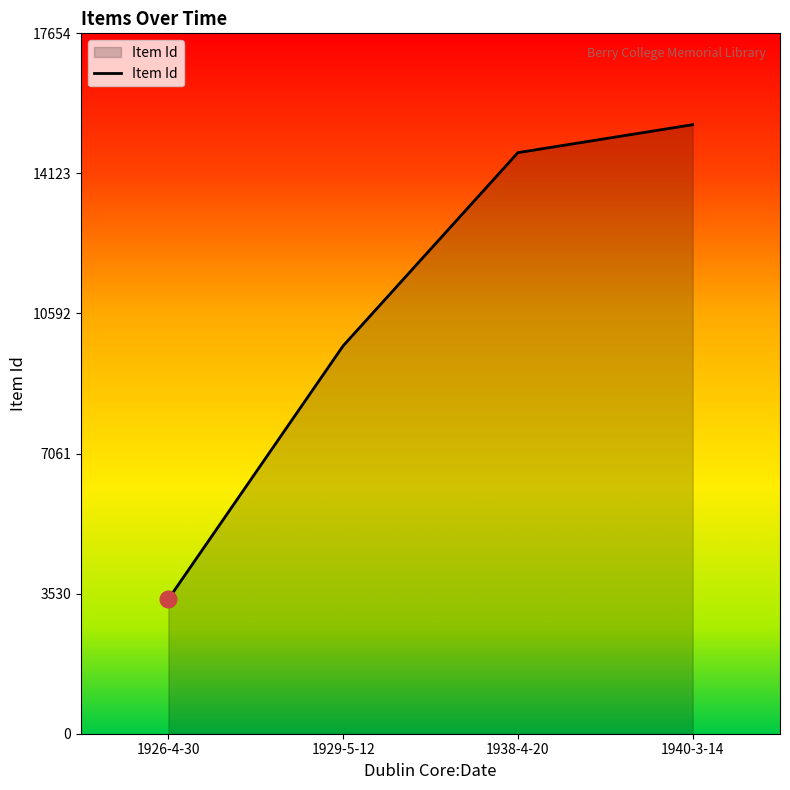

How many lines are shown in the chart?

1